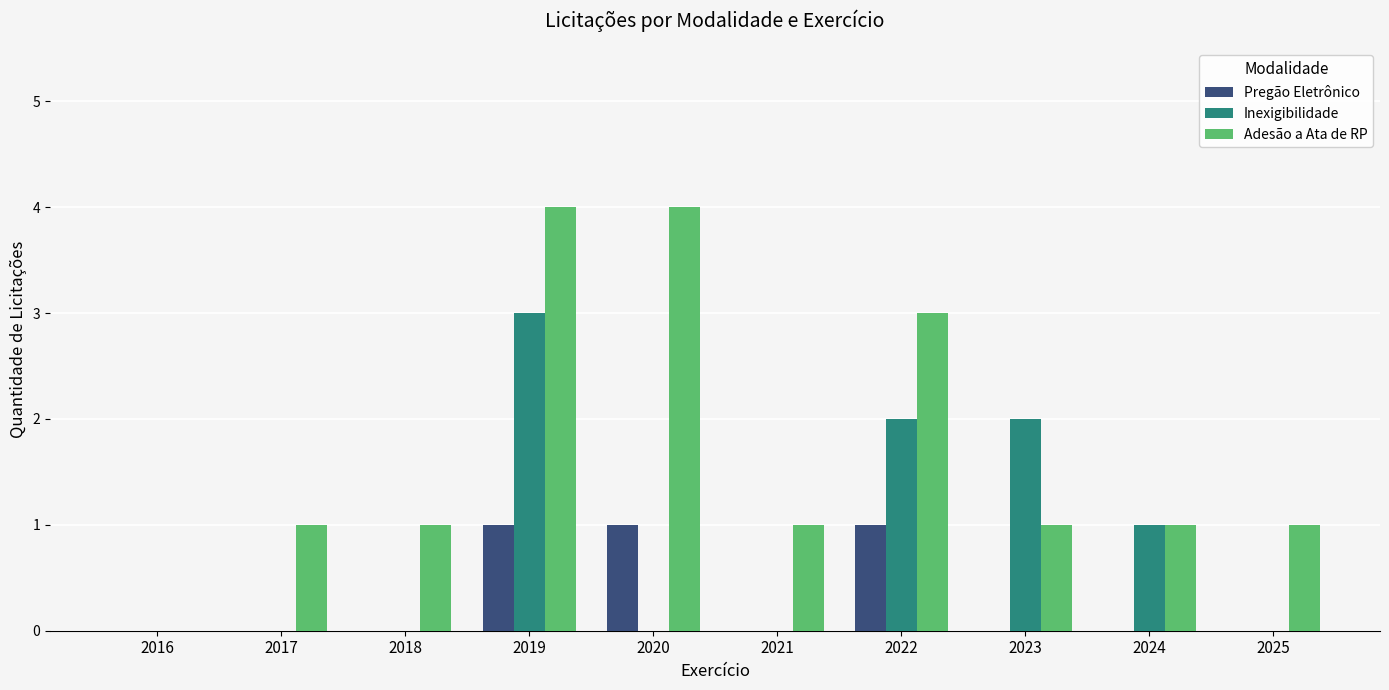

Reading right to left, what are all the values shown in this chart?

Pregão Eletrônico: 0	0	0	1	0	1	1	0	0	0
Inexigibilidade: 0	1	2	2	0	0	3	0	0	0
Adesão a Ata de RP: 1	1	1	3	1	4	4	1	1	0